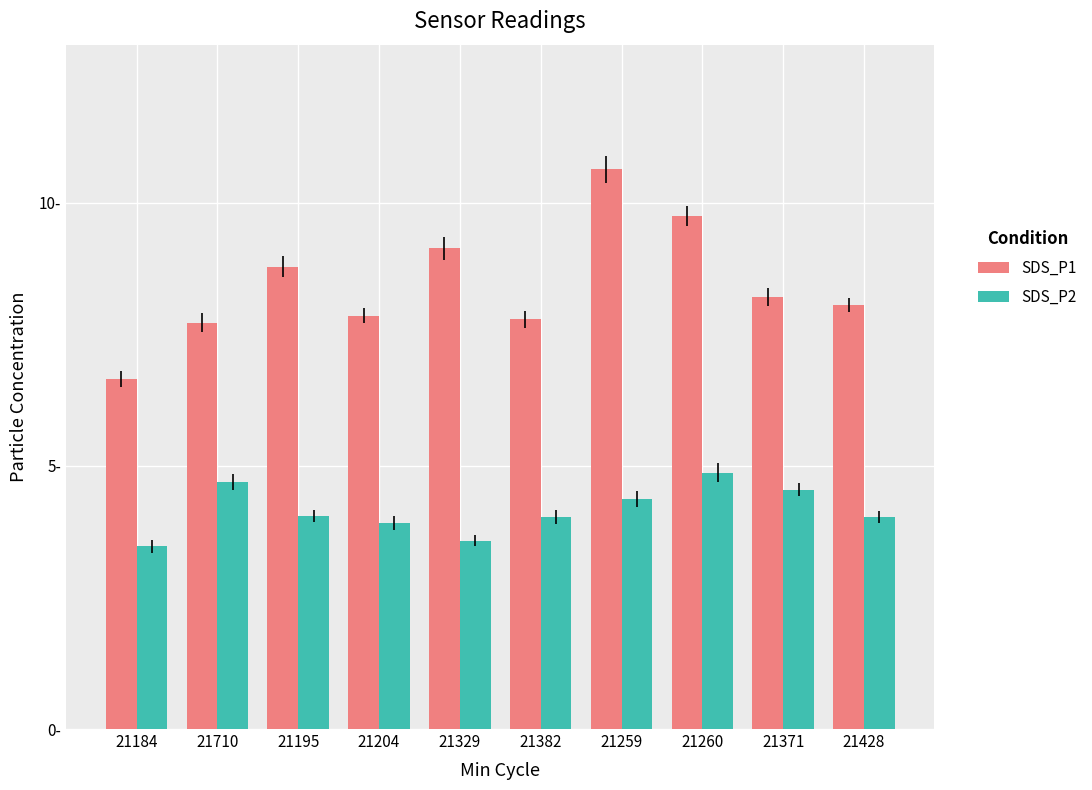

Which series has the widest spread of values?

SDS_P1